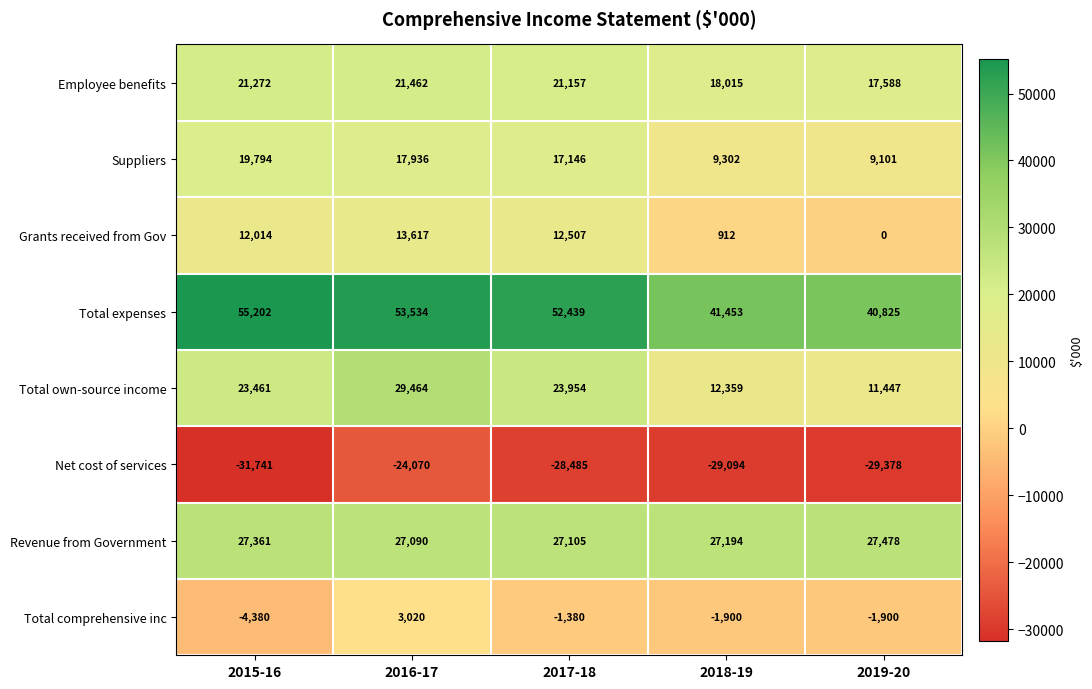

Count the number of data series in this chart.

8